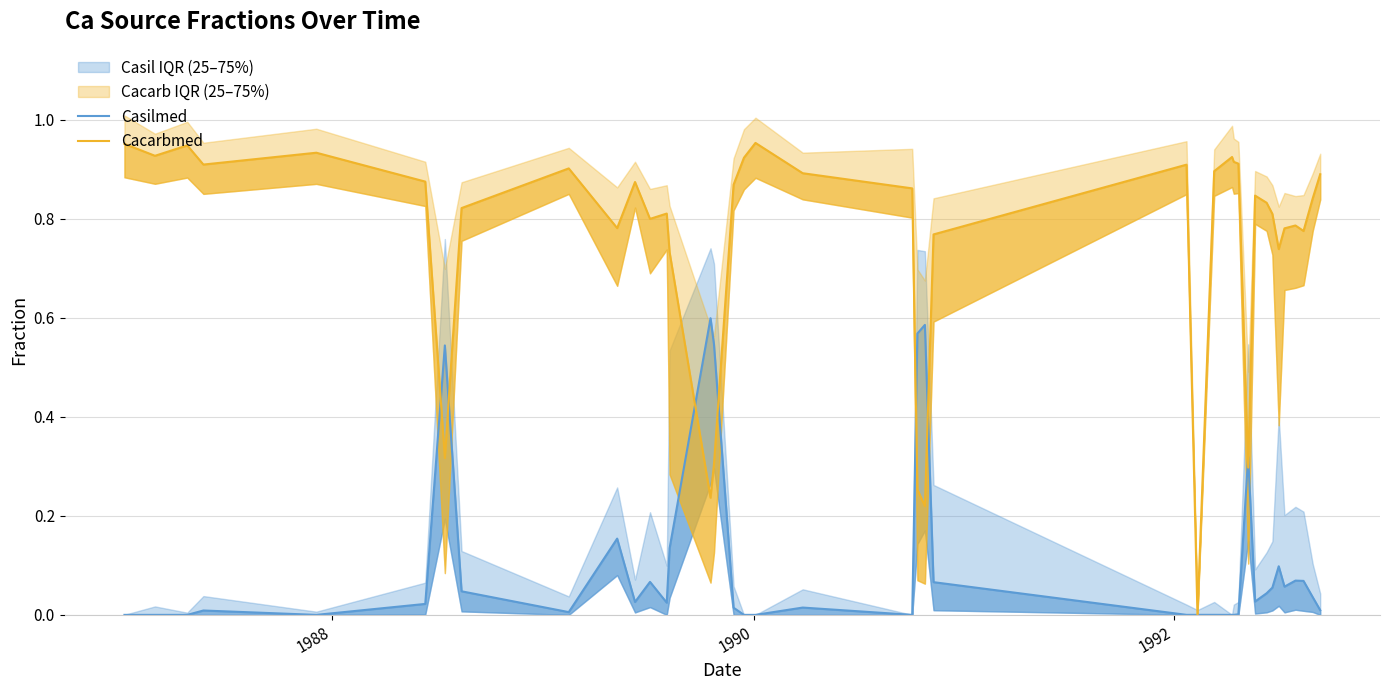

The value of Cacarbmed line at 31 is 1.5. True or false?

False